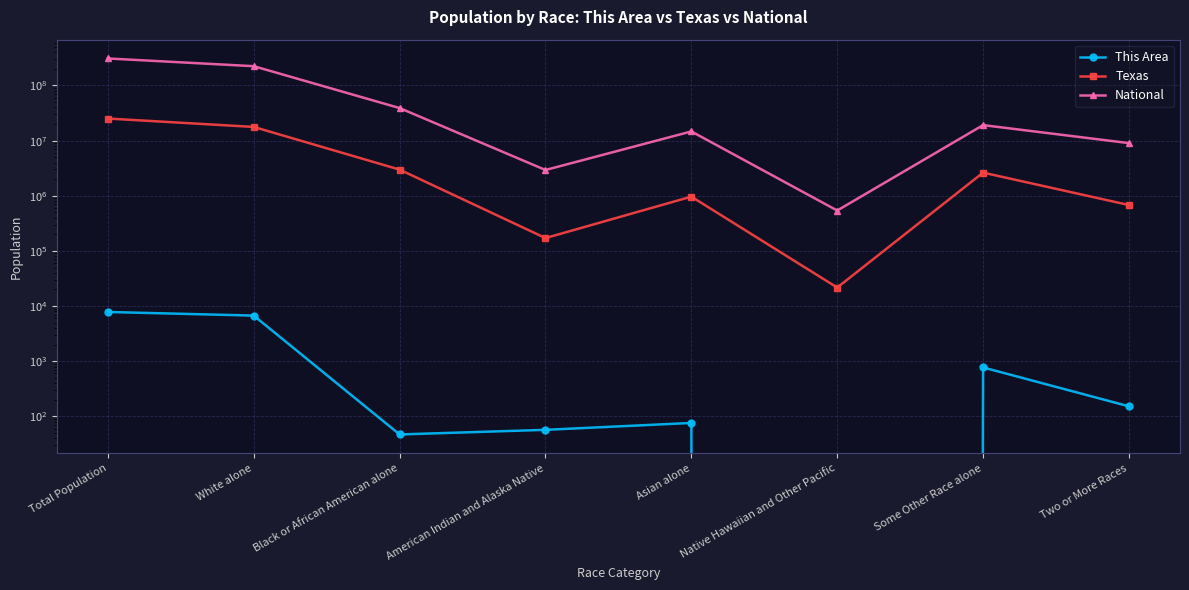

The value of Texas at American Indian and Alaska Native is 170972. True or false?

True